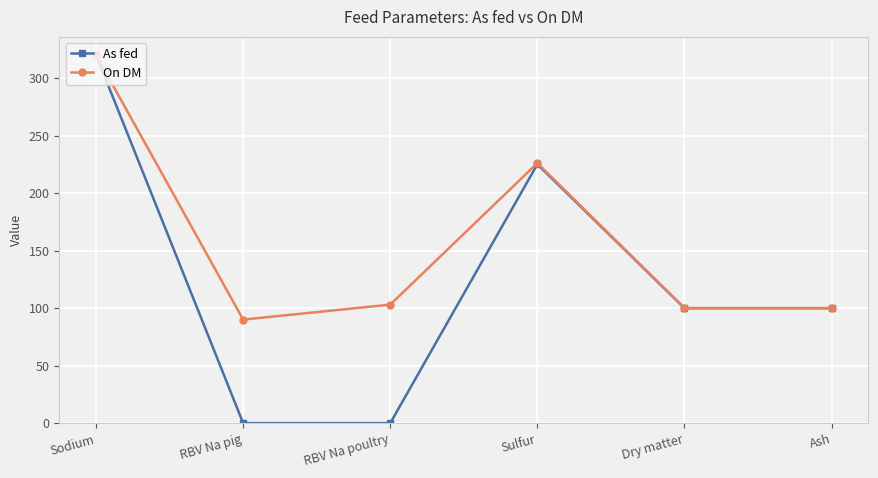

List the series in order of their overall mean, lowest first.

As fed, On DM